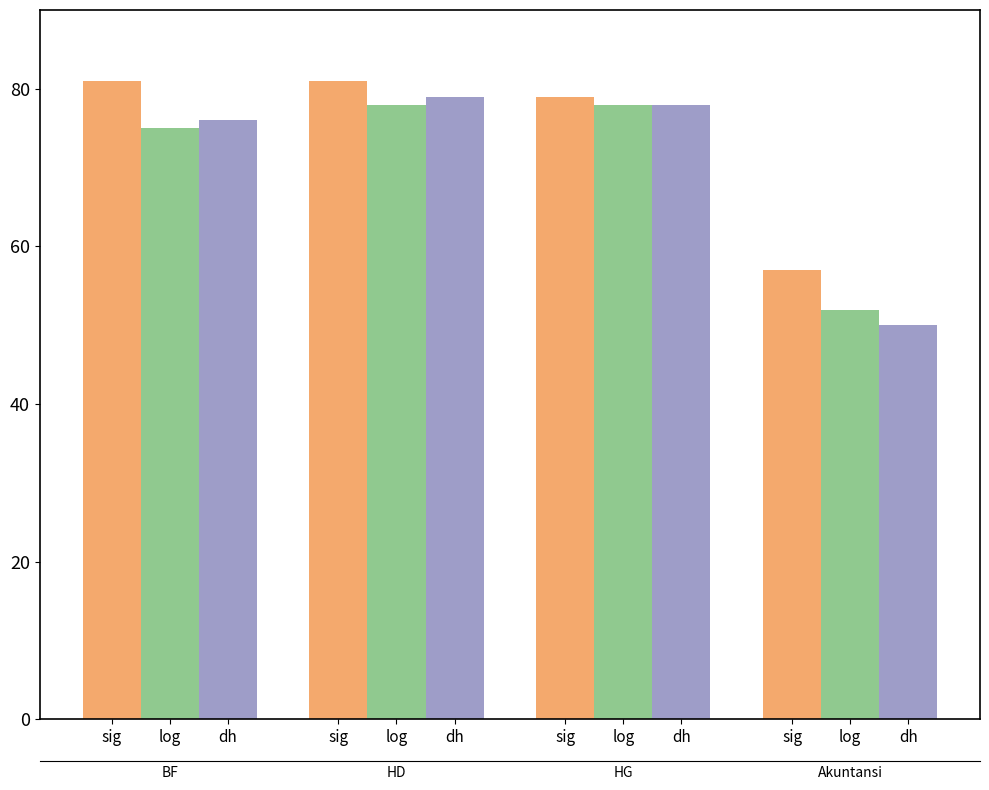

Rank the series by their maximum value, from lowest to highest.

log, dh, sig